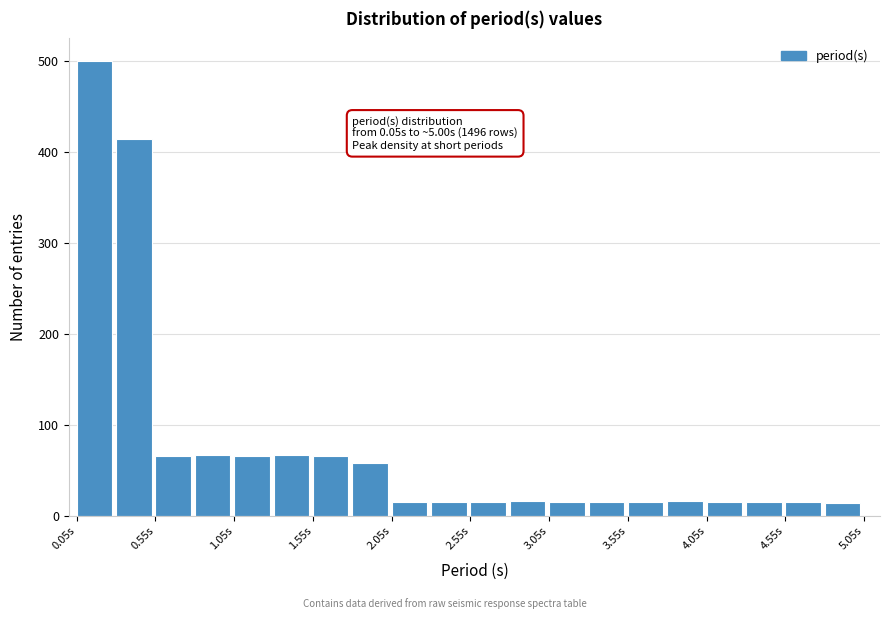

Over which range of the x-axis is the bar tallest?

0.05 to 0.30